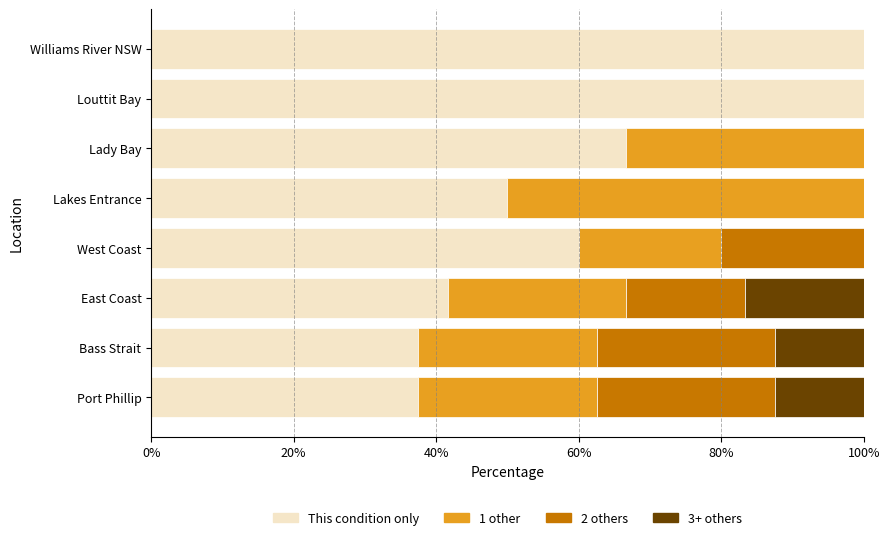

What is the maximum value for This condition only?

100.0